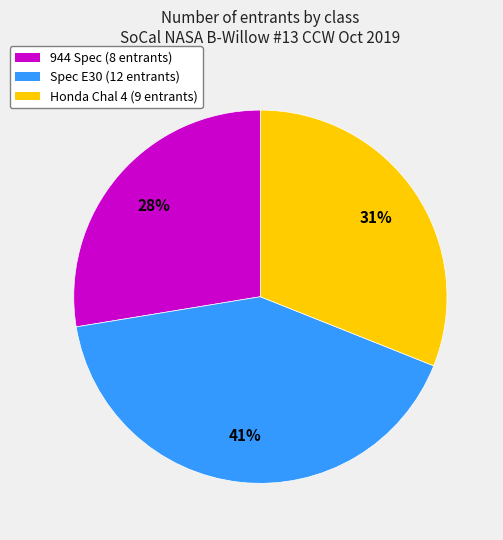

To the nearest percent, what is the average slice percentage?

33%